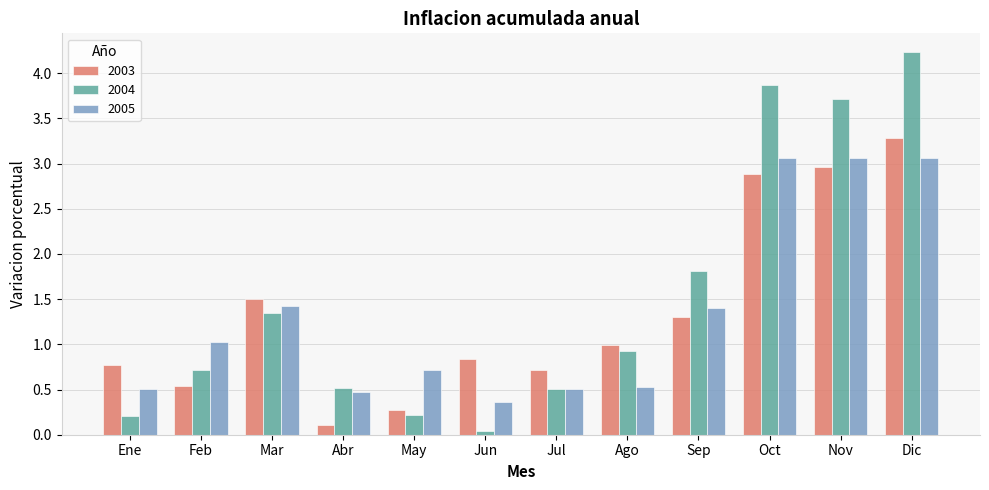

How many bars are there in each group?

3